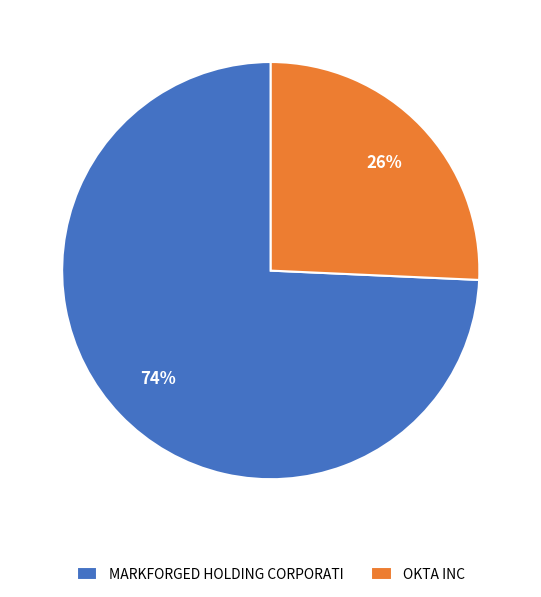

Is it true that MARKFORGED HOLDING CORPORATI is 86% of the pie?

False